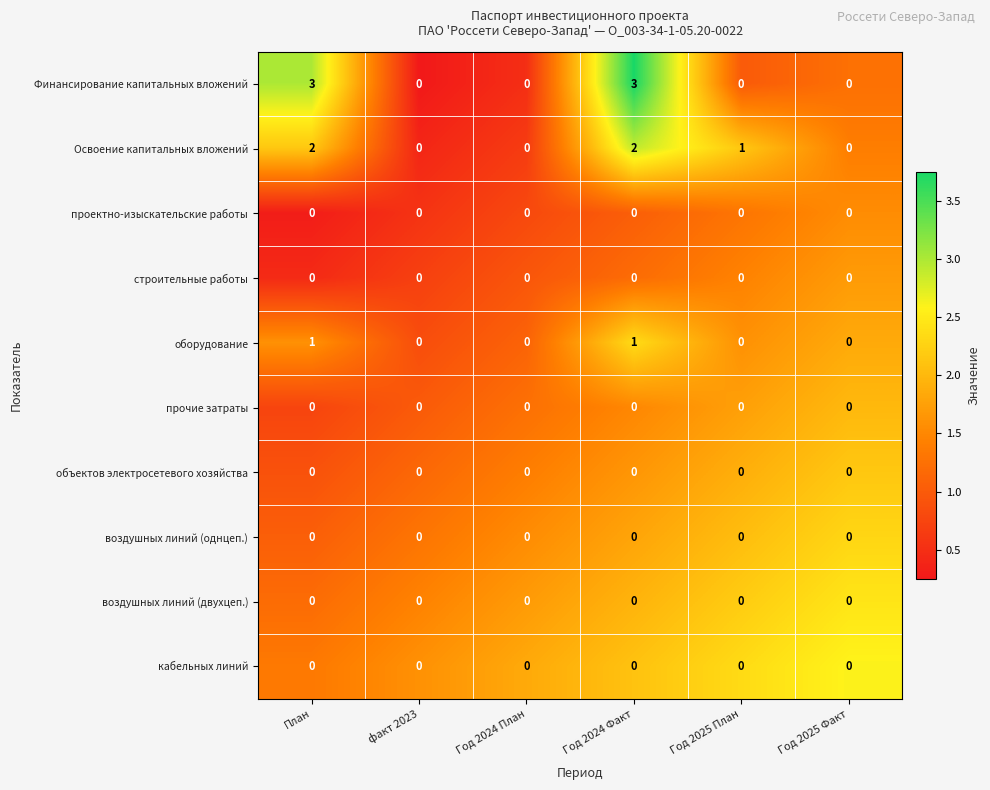

What is the maximum value shown in the chart?

3